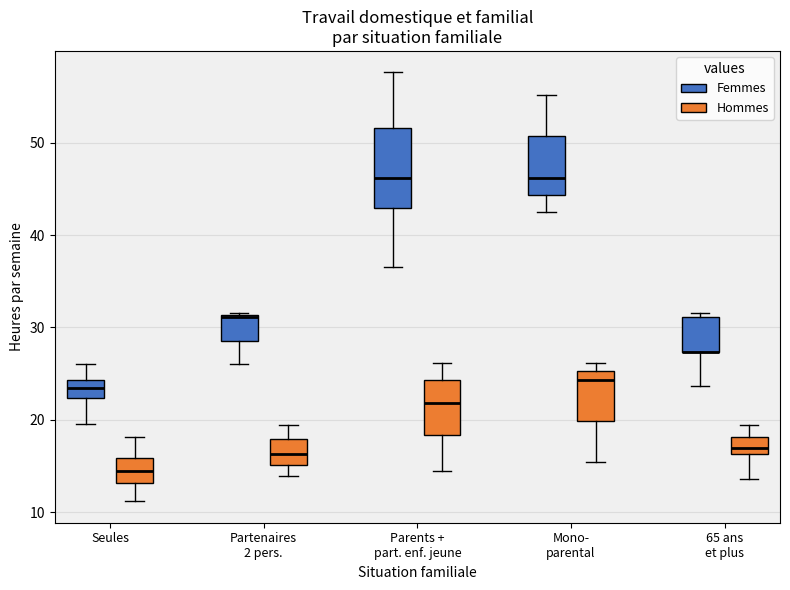

Reading left to right, read every box against the y-axis: the position of its median line, the range the box covers, and the ends of its whiskers. The values are not printed on the chart, so give them approximately, as read against the axis.

Seules (Femmes): median 24 (inside the box), box 22 to 24, whiskers 20 to 26
Seules (Hommes): median 15, box 13 to 16, whiskers 11 to 18
Partenaires 2 pers. (Femmes): median 31, box 29 to 31, whiskers 26 to 32
Partenaires 2 pers. (Hommes): median 16, box 15 to 18, whiskers 14 to 20
Parents + part. enf. jeune (Femmes): median 46, box 43 to 52, whiskers 37 to 58
Parents + part. enf. jeune (Hommes): median 22, box 18 to 24, whiskers 15 to 26
Mono- parental (Femmes): median 46, box 44 to 51, whiskers 43 to 55
Mono- parental (Hommes): median 24, box 20 to 25, whiskers 16 to 26
65 ans et plus (Femmes): median 27 (drawn on the box's lower edge), box 27 to 31, whiskers 24 to 32
65 ans et plus (Hommes): median 17, box 16 to 18, whiskers 14 to 20